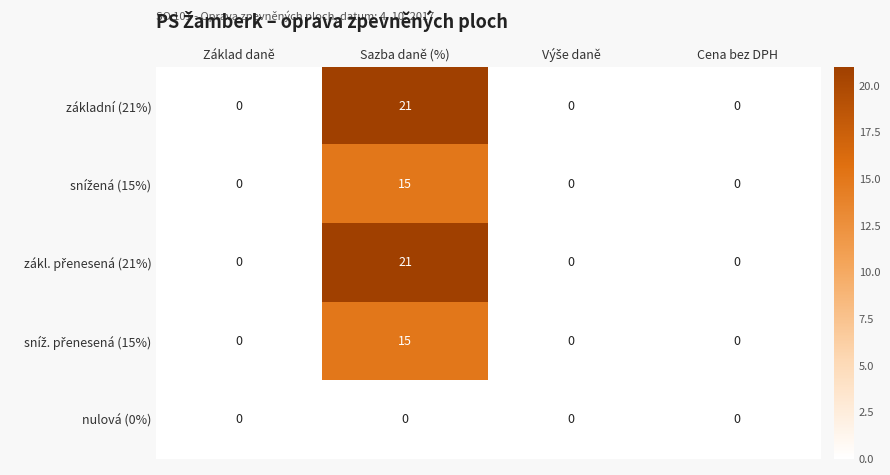

How many categories are shown in the chart?

4